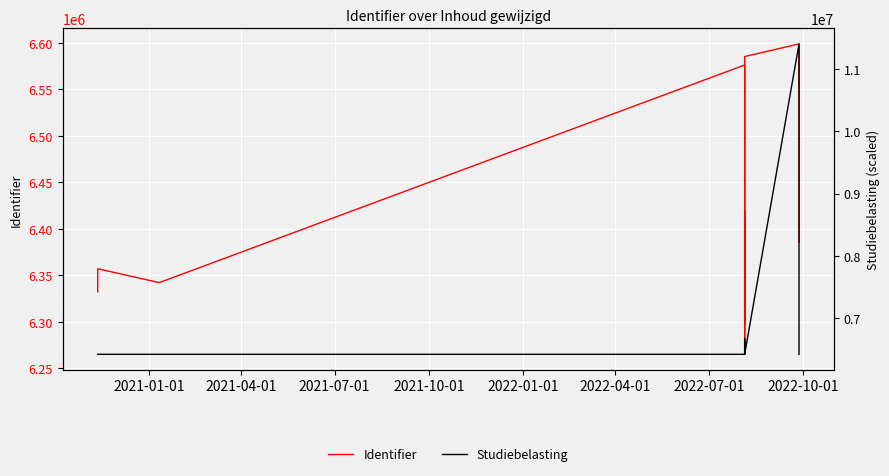

What is the value of the Identifier point at the 6th from the left?

6330080